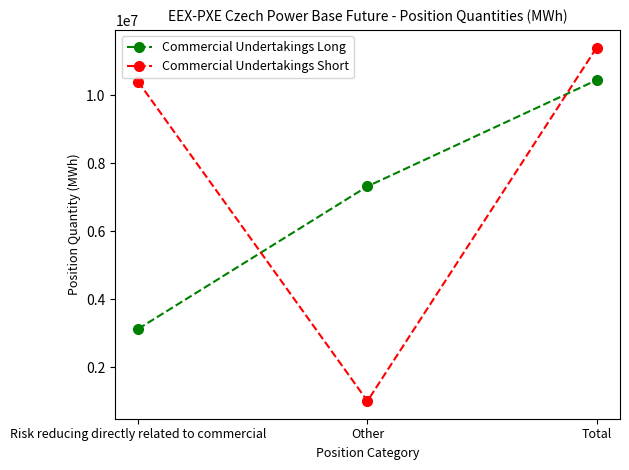

List the labels in order of Commercial Undertakings Short value, largest first.

Total, Risk reducing directly related to commercial, Other